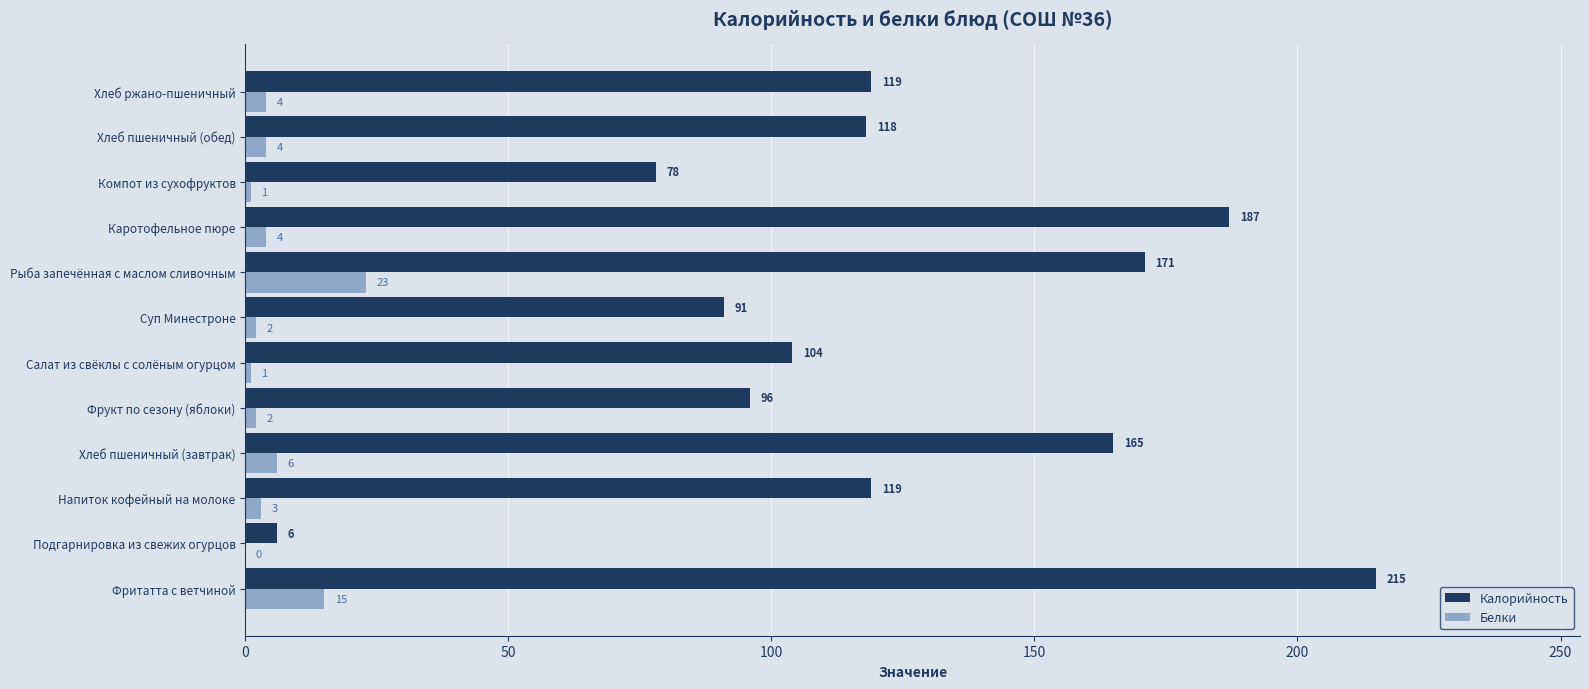

Count the number of categories in the chart.

12